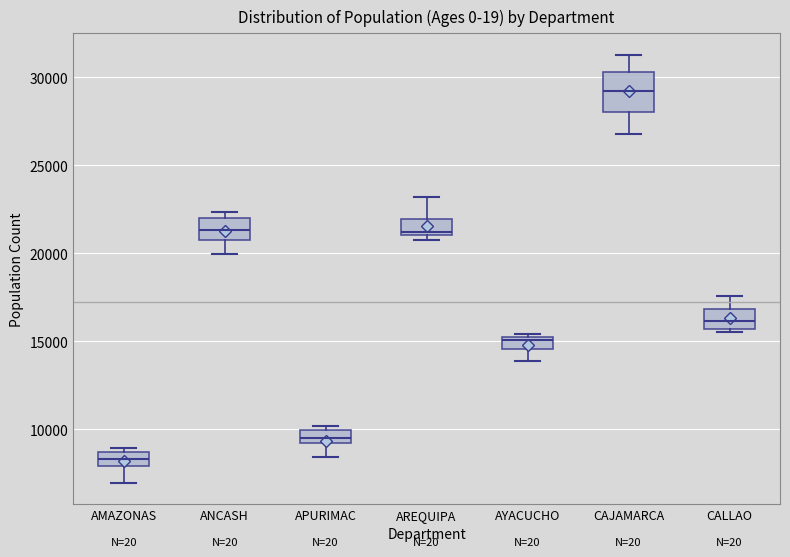

Which box's median line is the highest?

CAJAMARCA